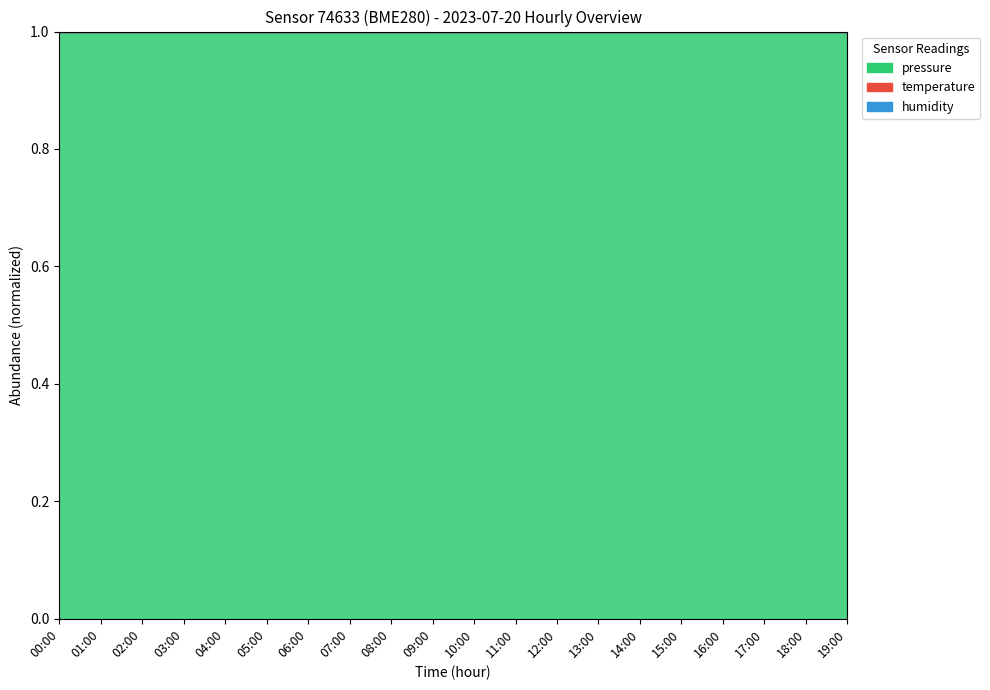

At how many categories does at least one series exceed 0?

20